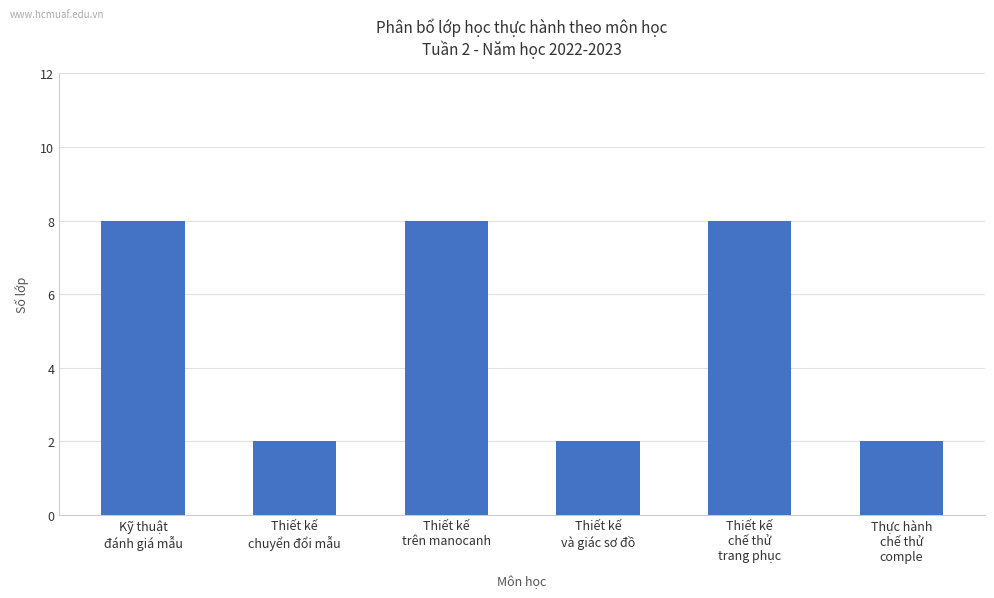

What is the average value?

5